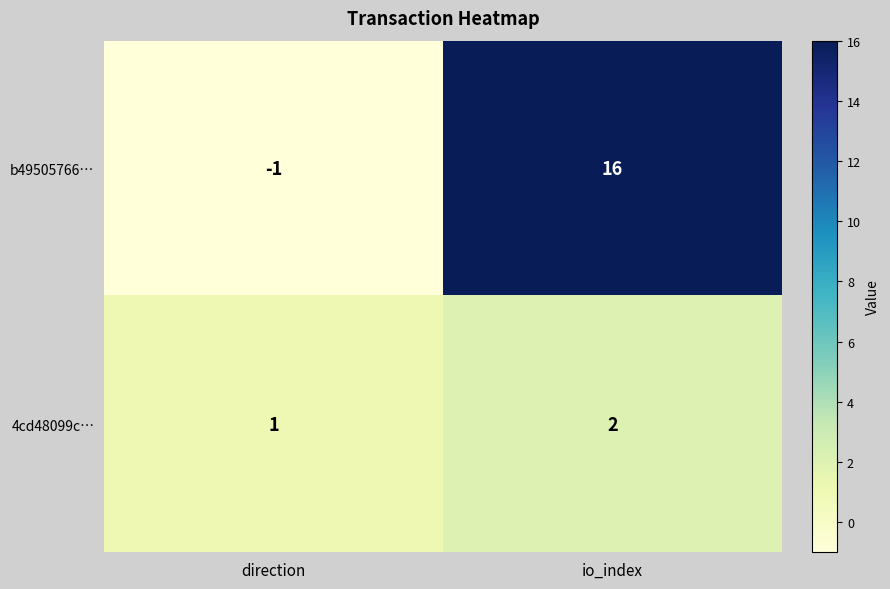

Which category has the highest value in the b49505766… series?

io_index